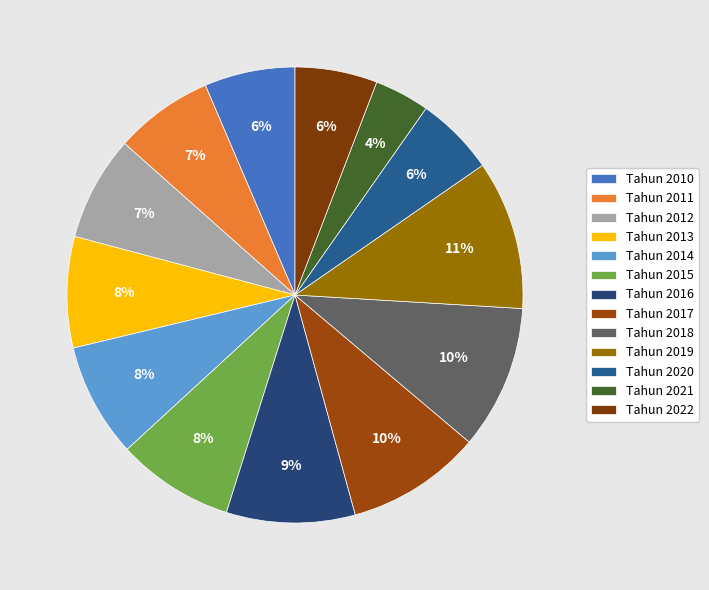

Which has a higher value, Tahun 2021 or Tahun 2019?

Tahun 2019